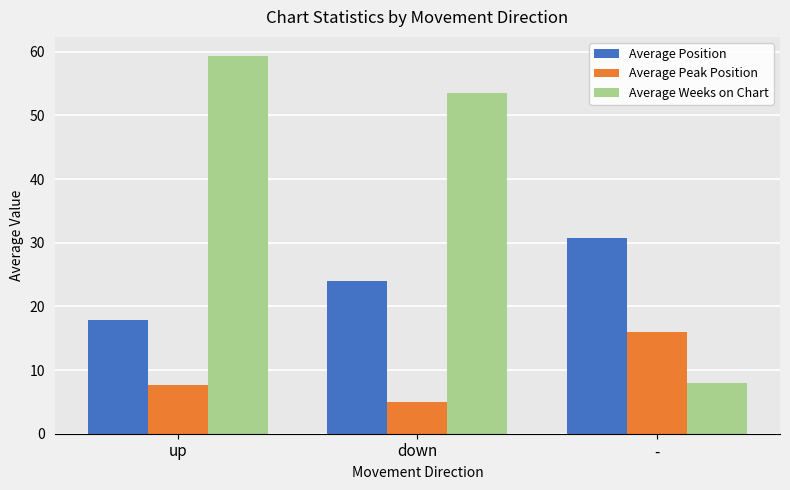

Which label corresponds to the largest value in the chart?

up